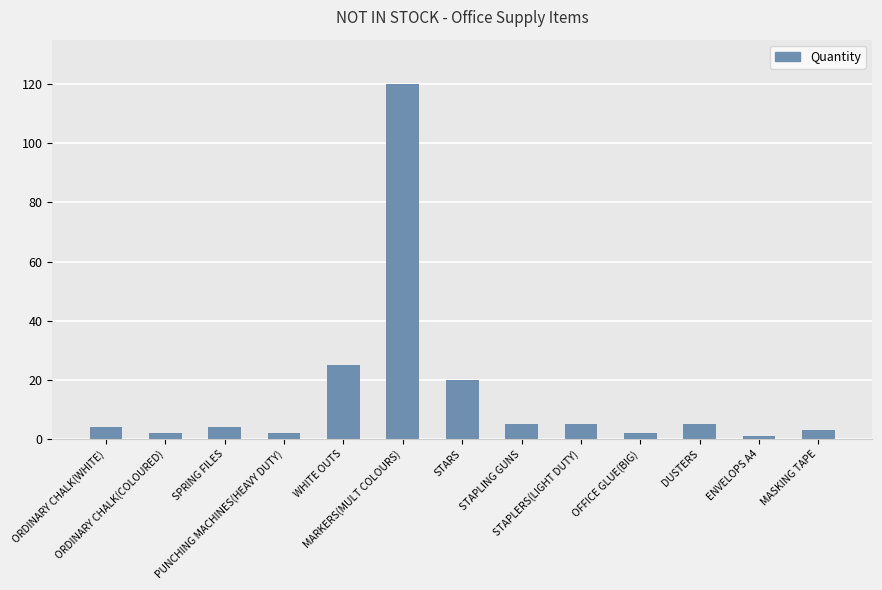

What is the maximum value shown in the chart?

120